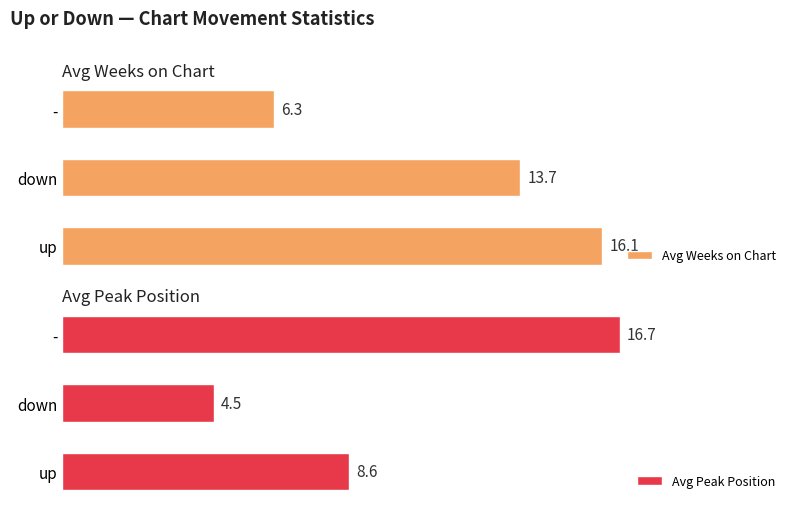

Where is Avg Weeks on Chart nearest to the value 11?

down